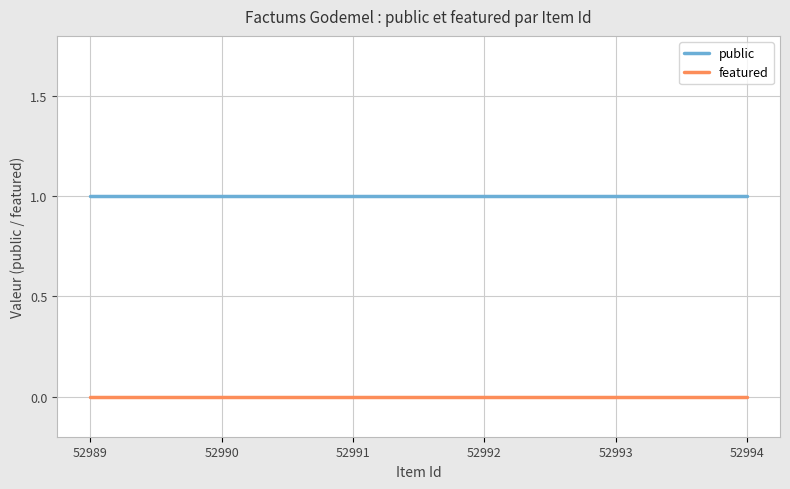

Is the value of featured at 52990 greater than the value of public at 52991?

No